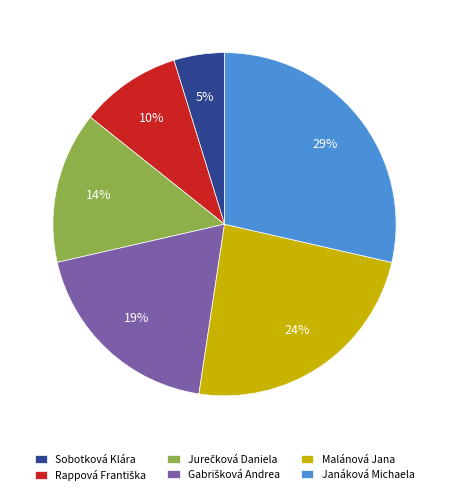

Is there a majority slice in this chart?

No